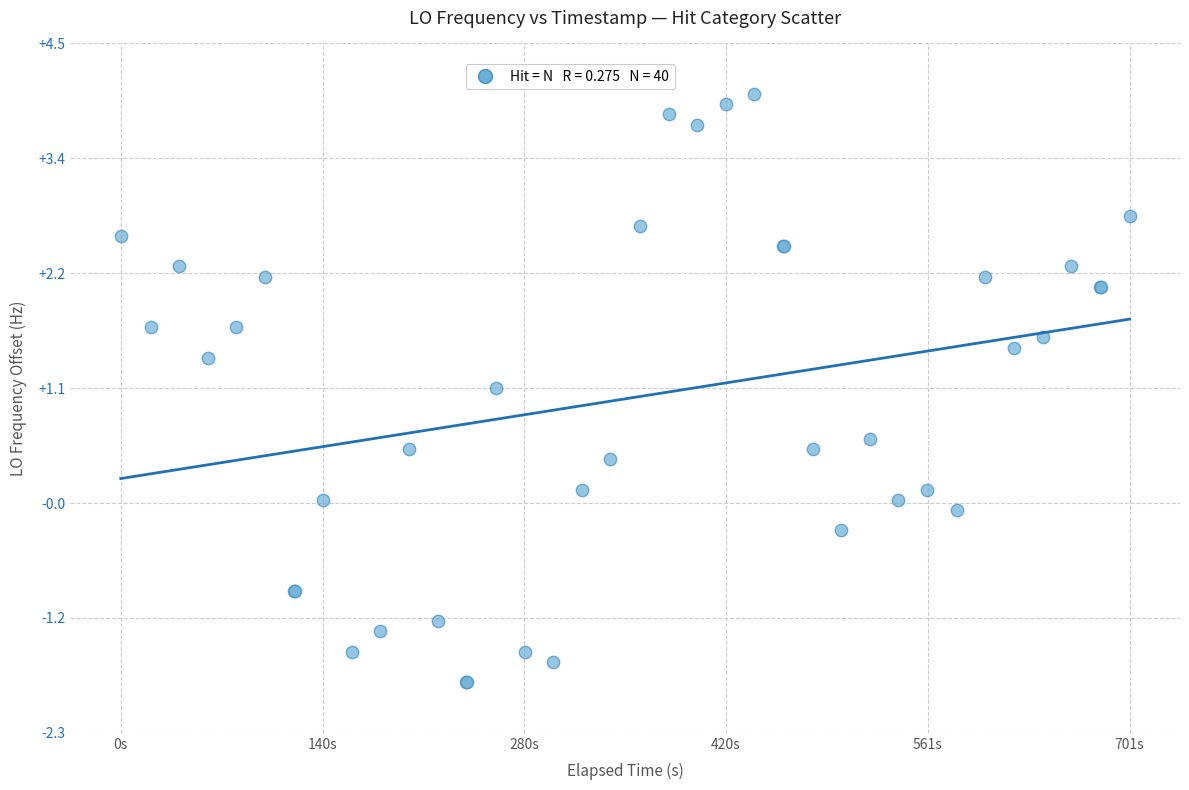

What Y value in the scatter plot is closest to 1?

1.1